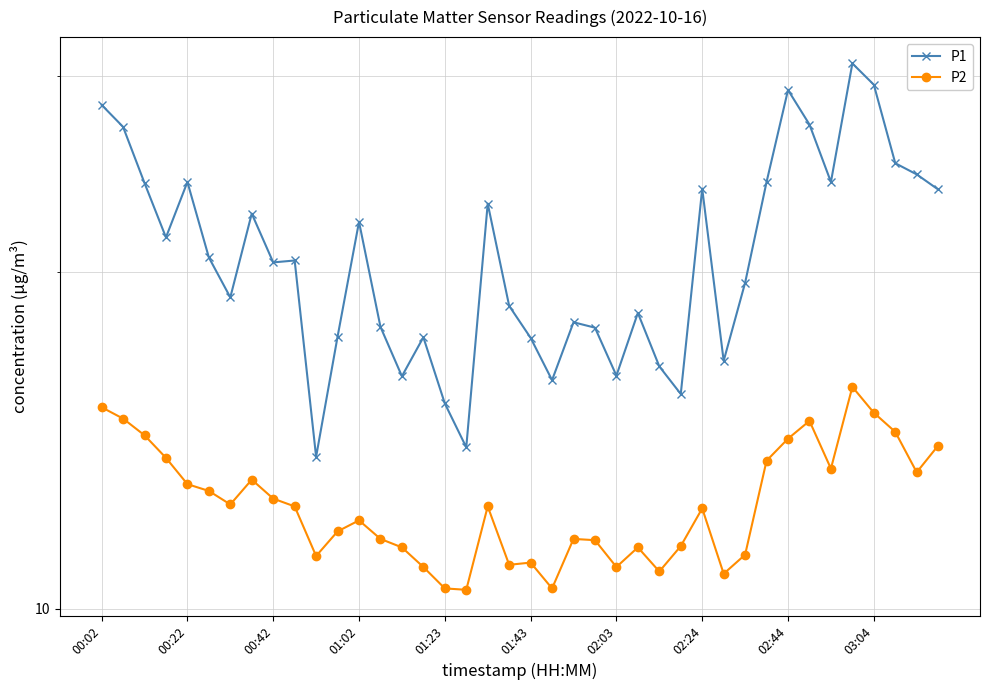

What is the value of the P2 point at the 31st from the left?

11.2